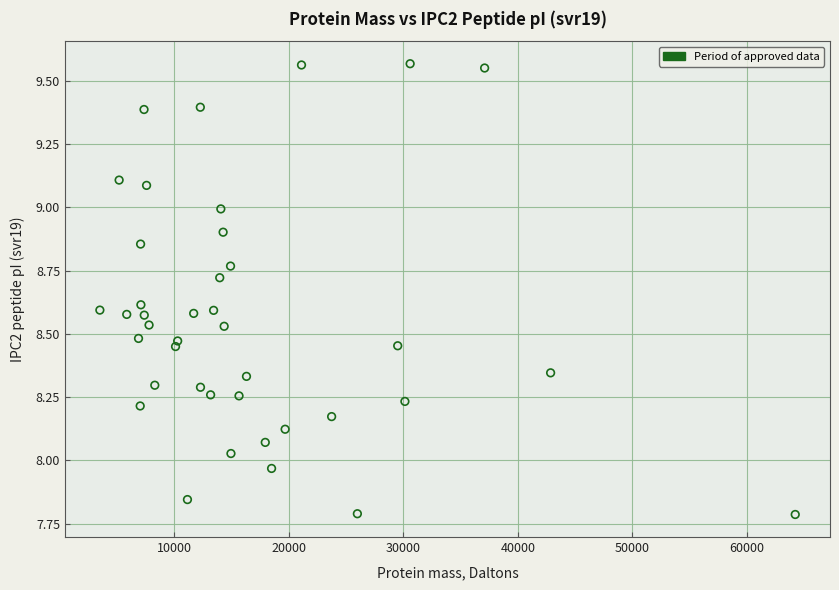

What is the range of X values (max minus min)?

60722.1